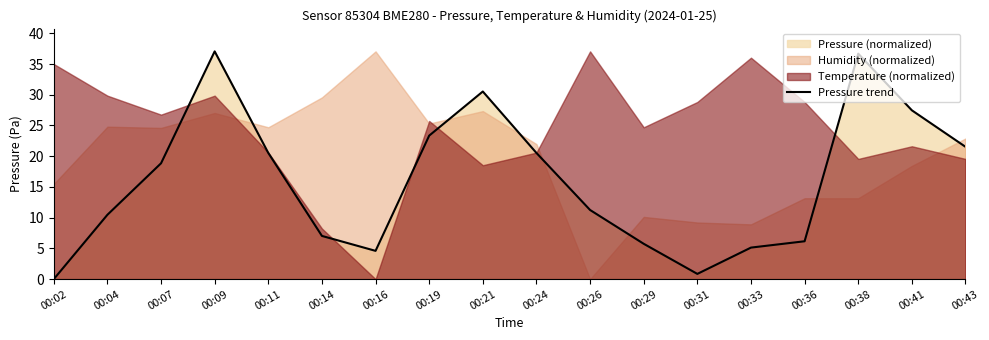

Read the value at 00:14.

7.0